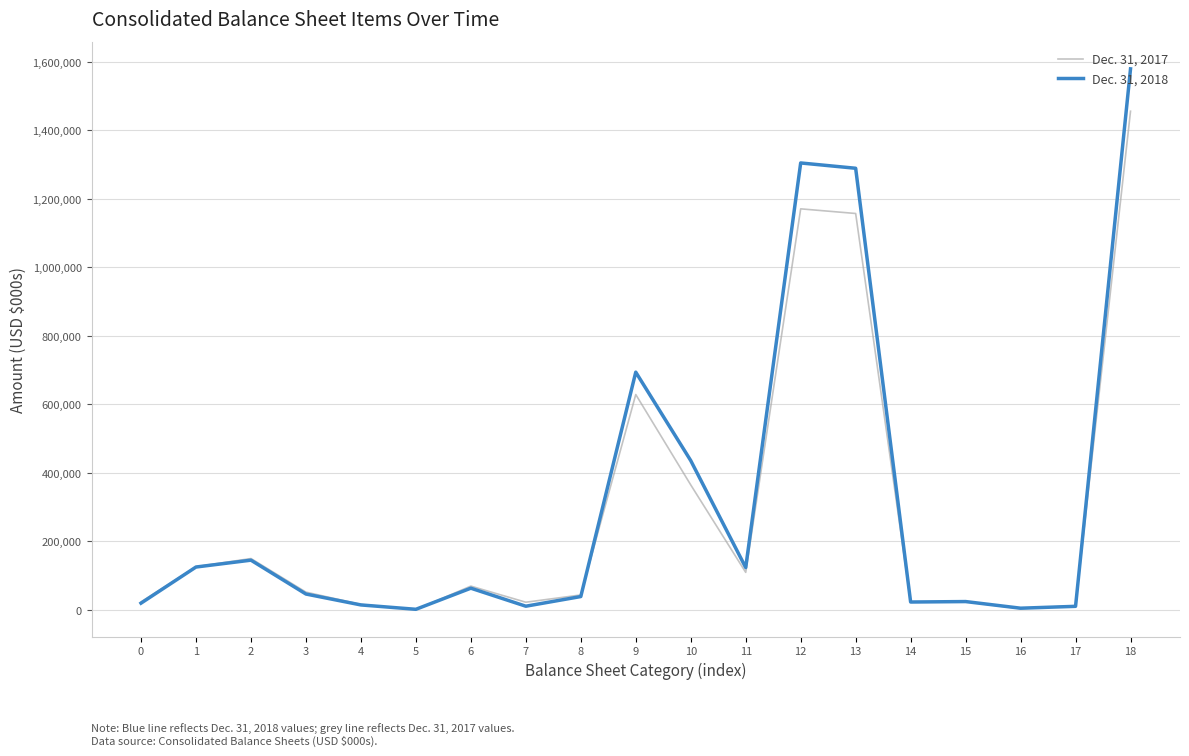

At which label is Dec. 31, 2018 closest to 790650?

9